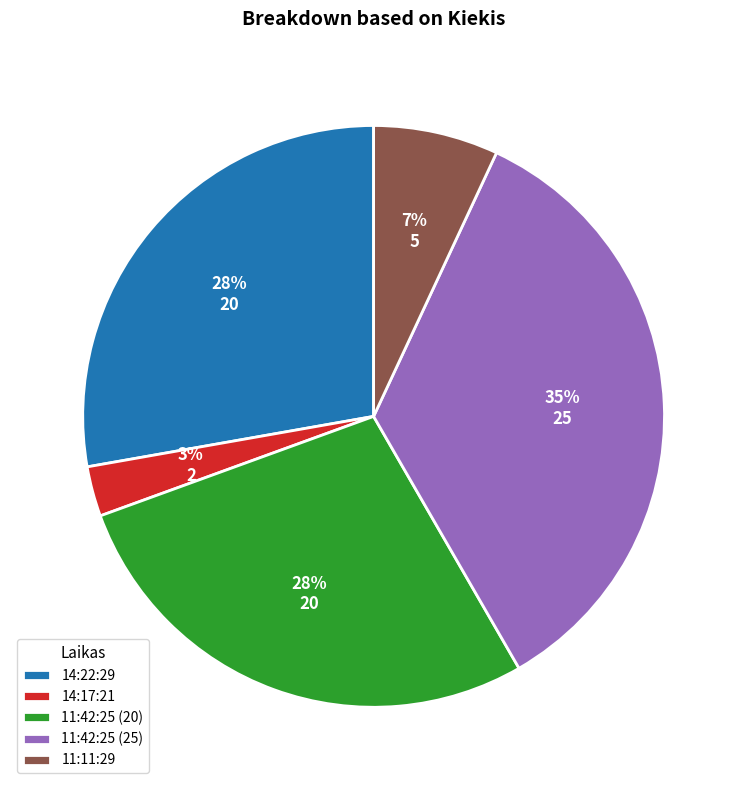

Is there a majority slice in this chart?

No